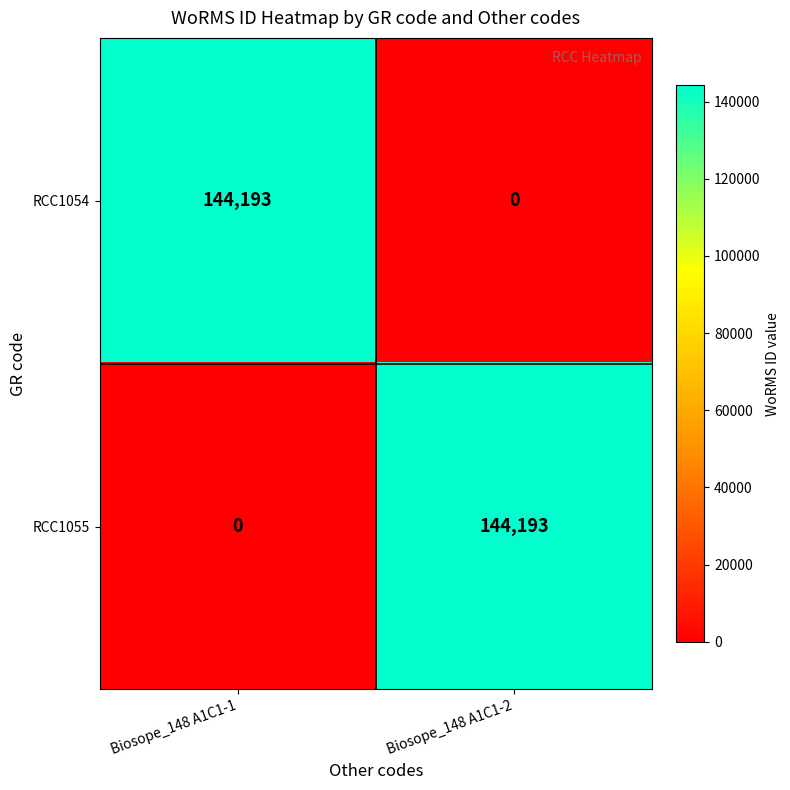

What is the spread (max minus min) of values at Biosope_148 A1C1-1?

144193